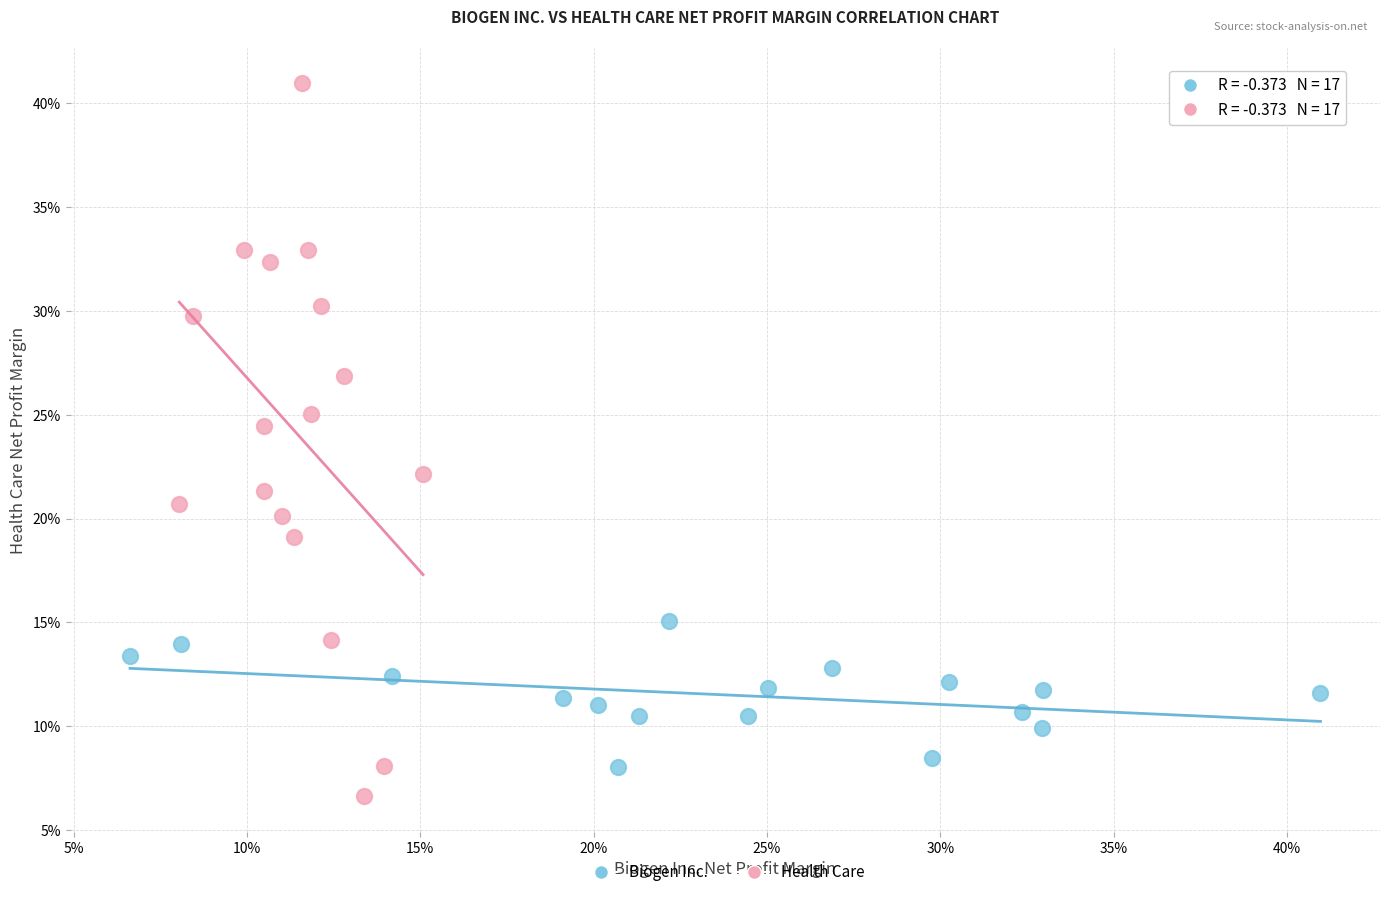

Which series reaches the minimum Y coordinate?

Health Care